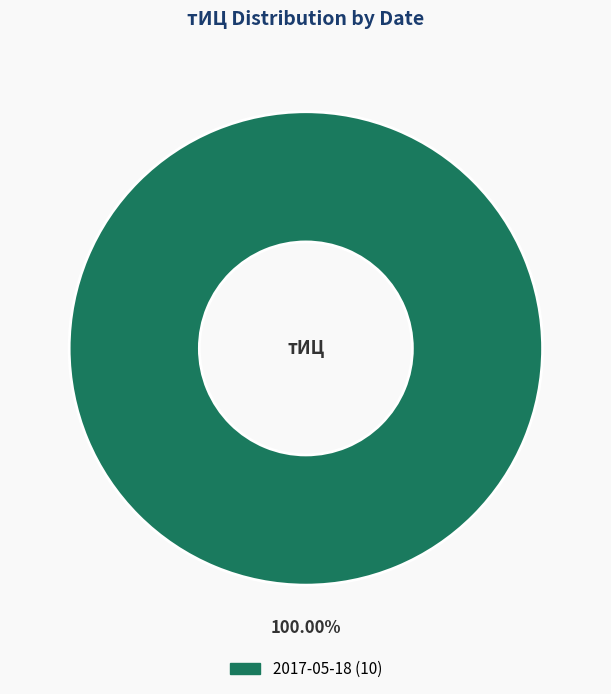

Does any single category account for the majority?

Yes